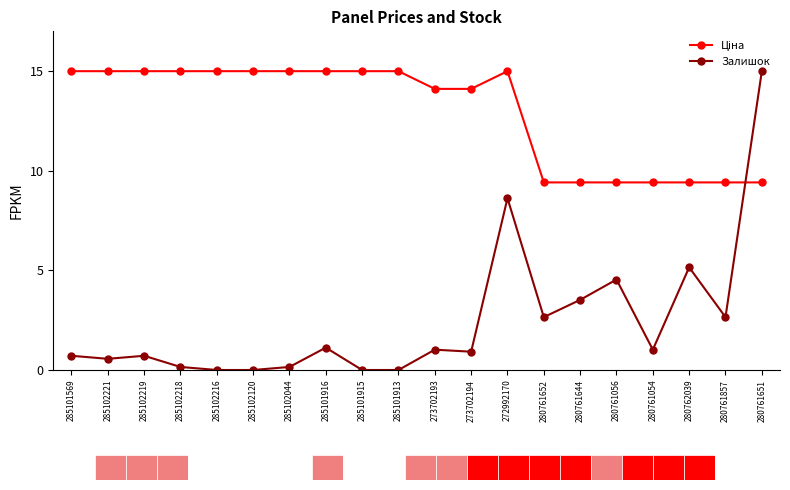

Count the number of categories in the chart.

20